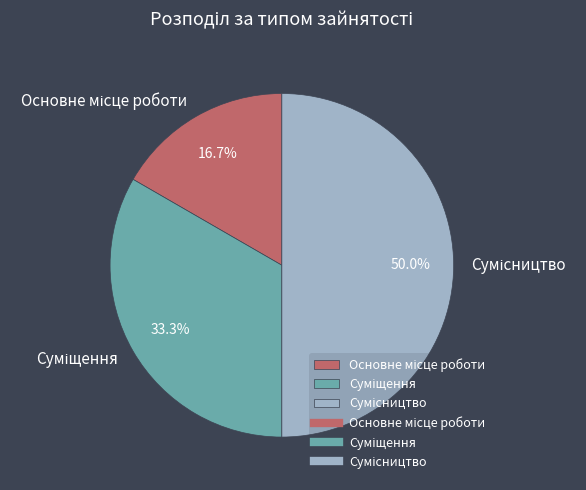

Rank the categories by value from highest to lowest.

Сумісництво, Суміщення, Основне місце роботи